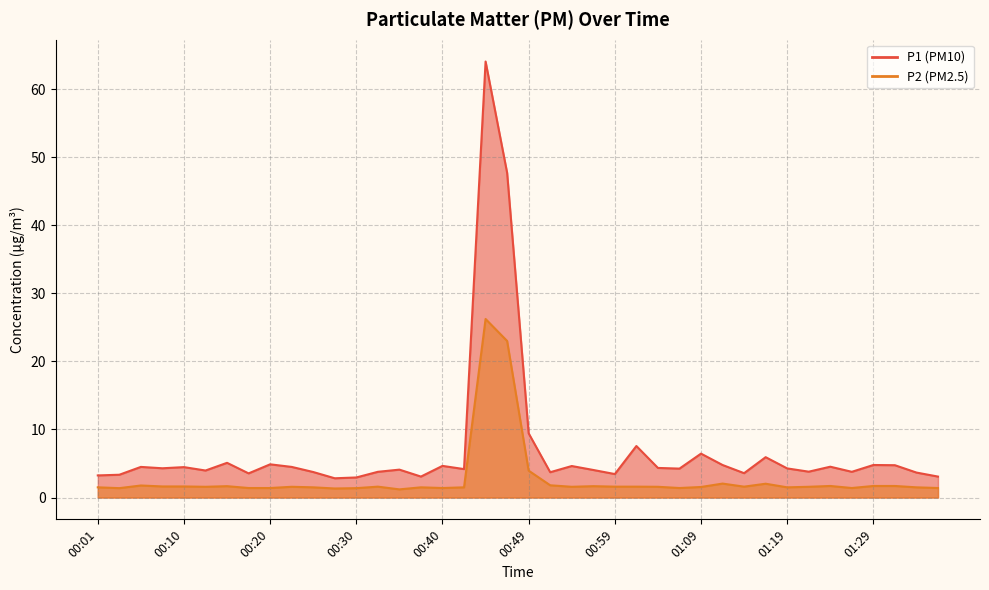

What is the difference between the maximum and minimum values in the P1 series?

61.2